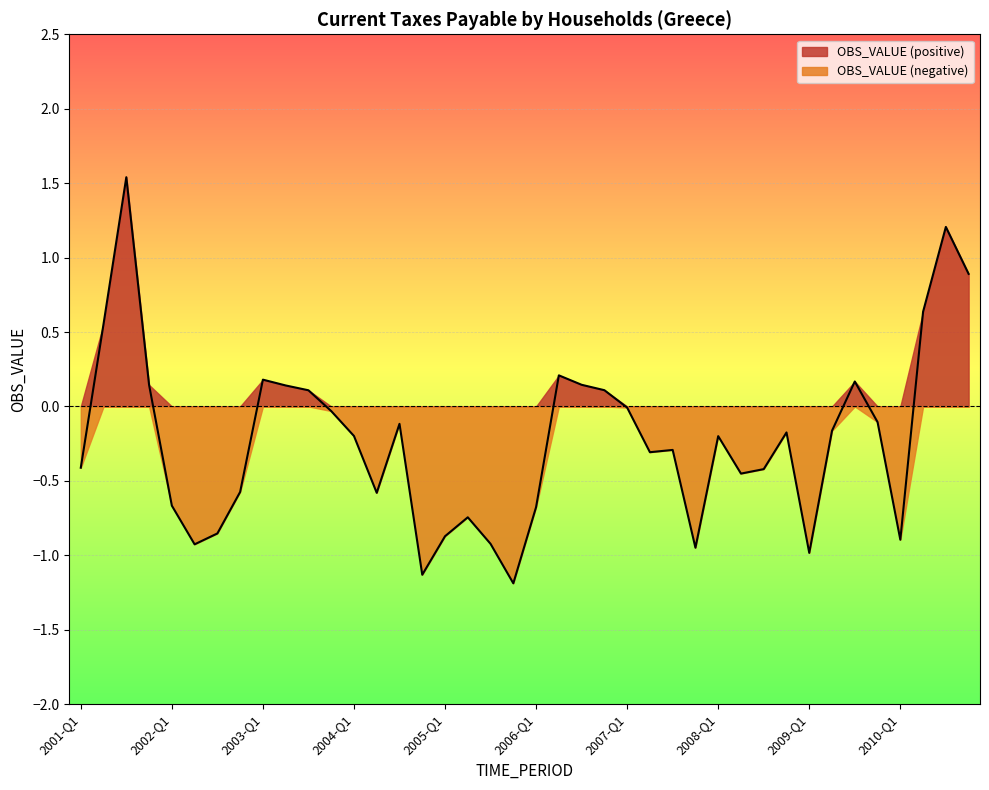

What is the smallest value displayed?

-1.2